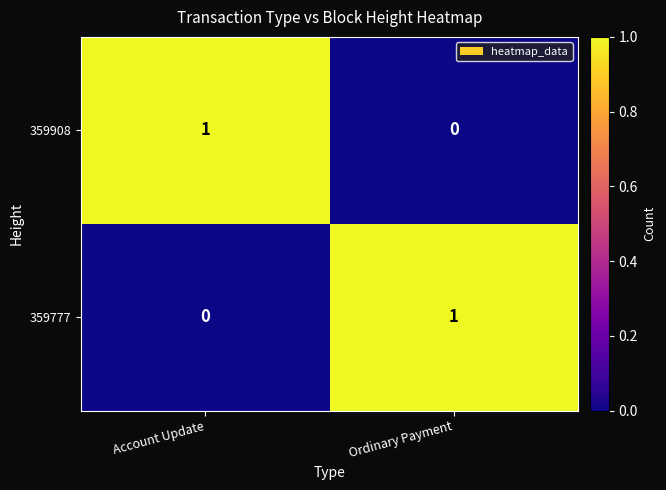

Is the value of 359777 at Ordinary Payment greater than the value of 359908 at Ordinary Payment?

Yes